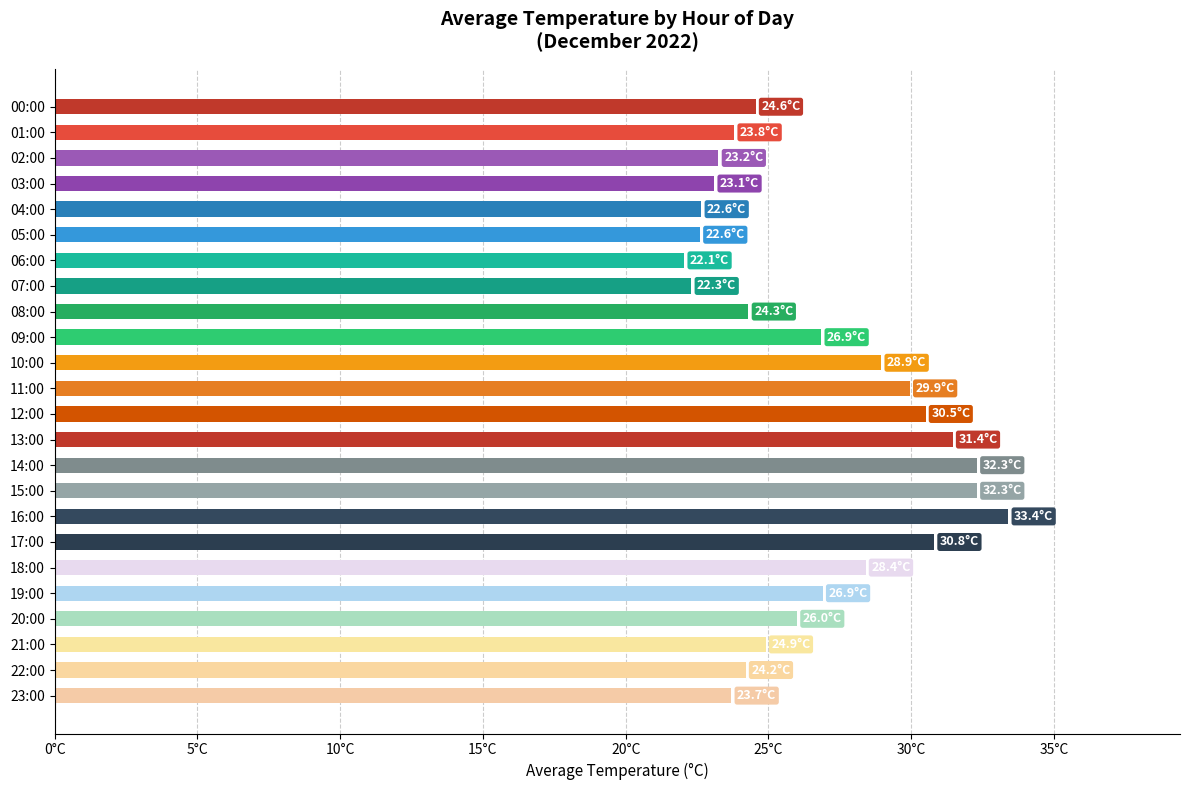

What is the smallest value displayed?

22.1